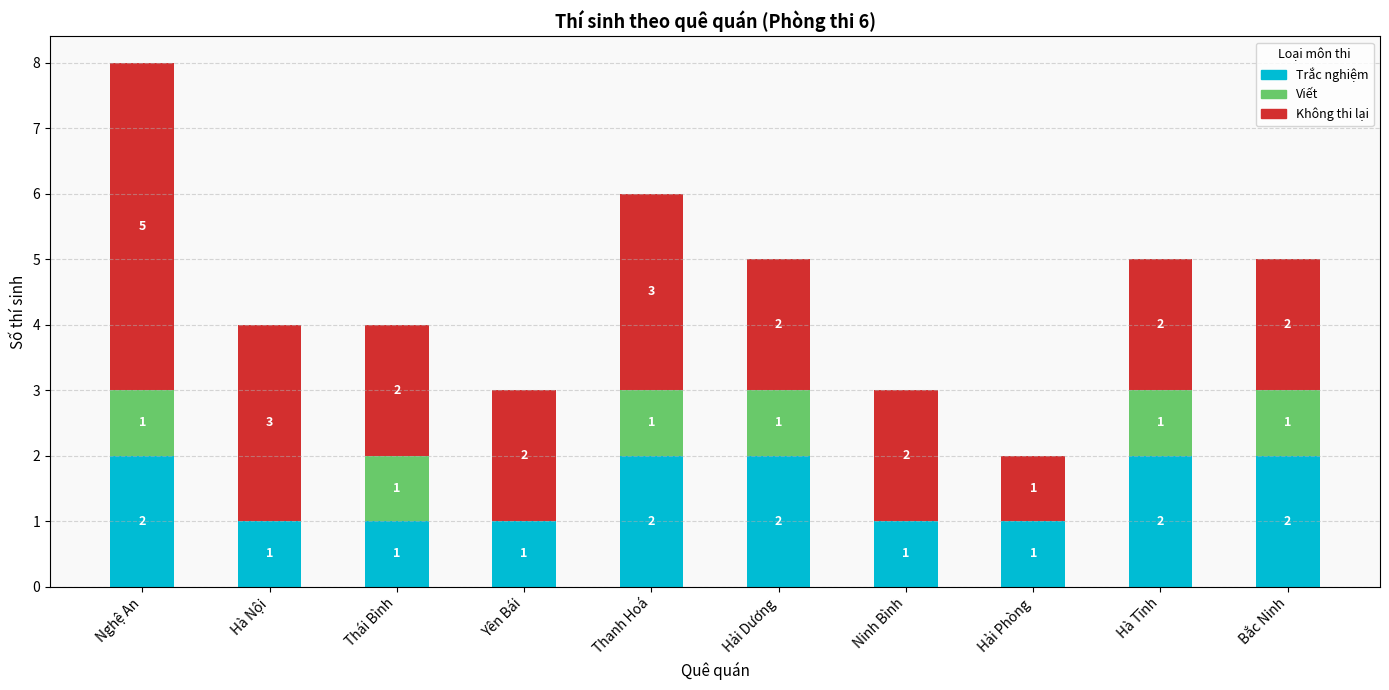

The Trắc nghiệm series shows 2 at Bắc Ninh. True or false?

True